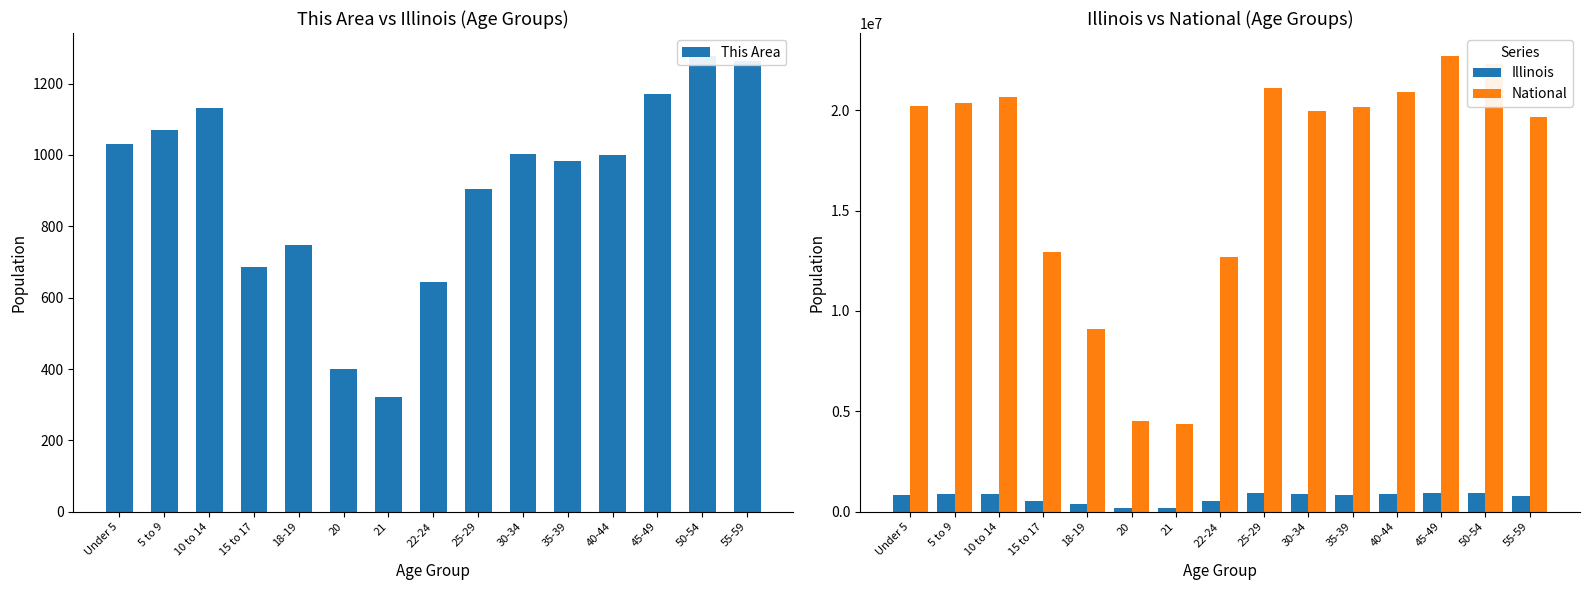

Rank the categories by This Area value from highest to lowest.

50-54, 55-59, 45-49, 10 to 14, 5 to 9, Under 5, 30-34, 40-44, 35-39, 25-29, 18-19, 15 to 17, 22-24, 20, 21